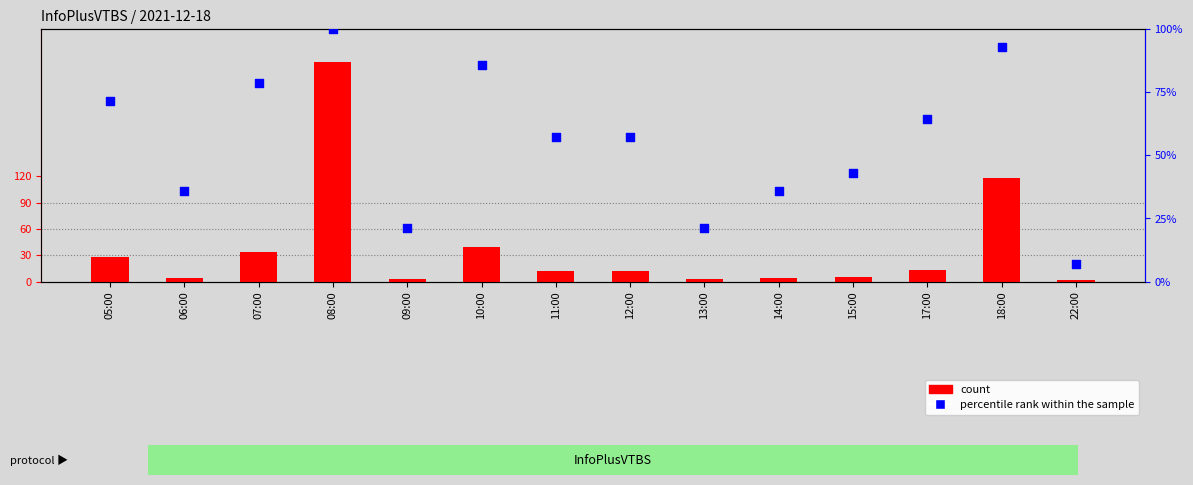

What is the total value across all series at 14:00?

39.7